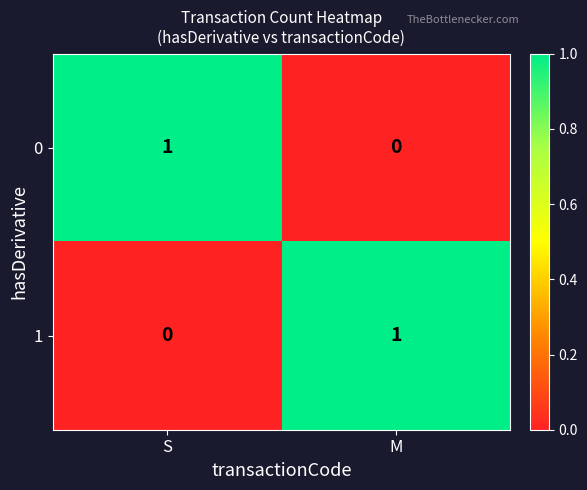

Where is 0 nearest to the value 0?

M